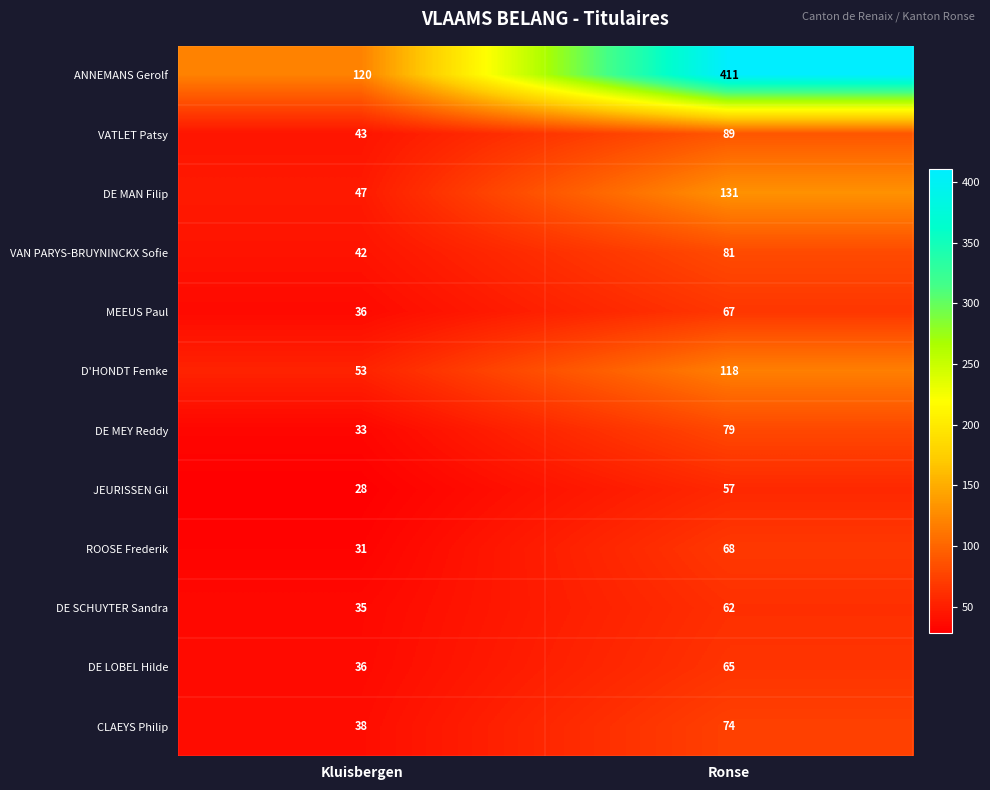

What is the average value of the MEEUS Paul series?

52